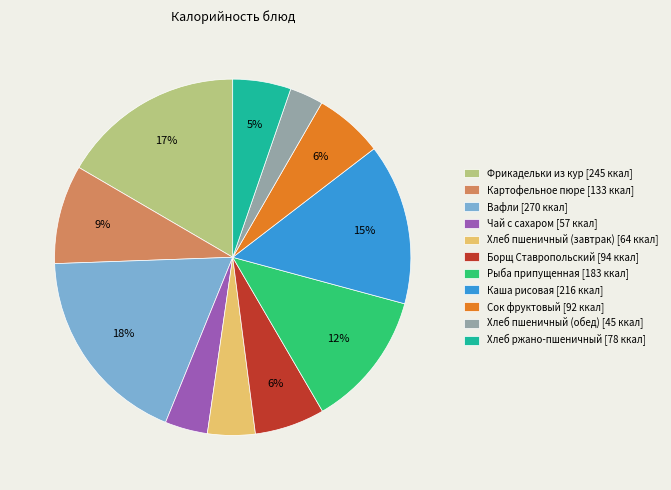

What percentage is the Каша рисовая slice, to the nearest percent?

15%